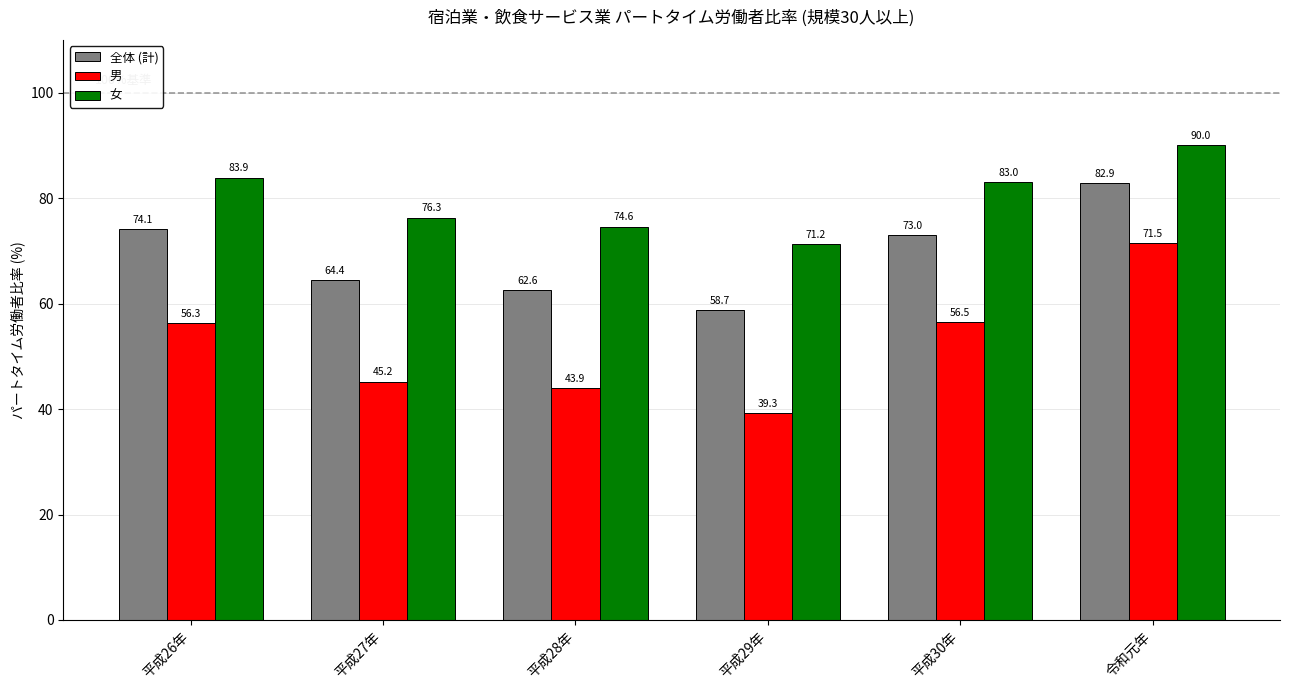

Does the chart contain any negative values?

No